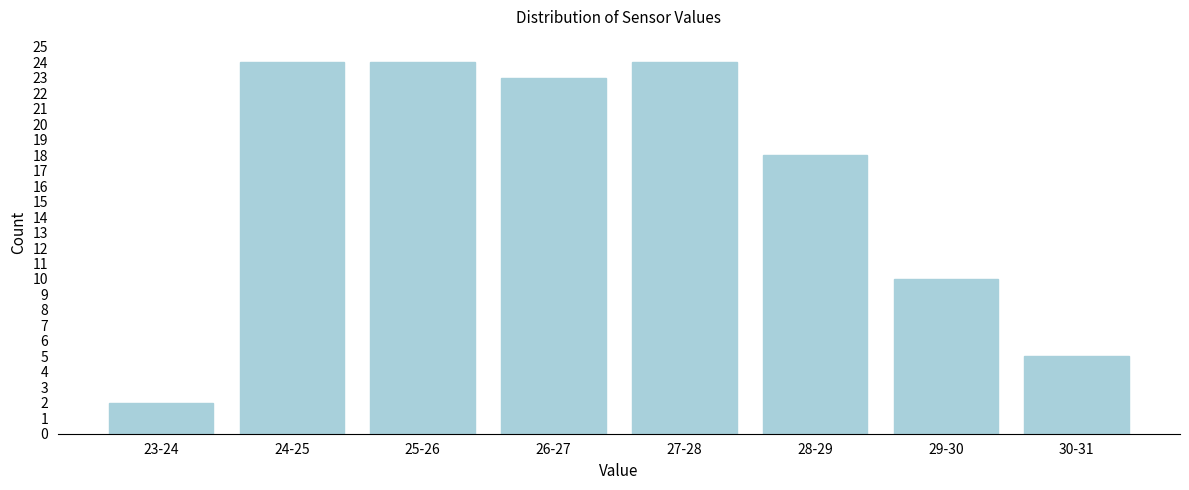

Reading right to left, transcribe all the data shown in this chart.

30-31=5	29-30=10	28-29=18	27-28=24	26-27=23	25-26=24	24-25=24	23-24=2